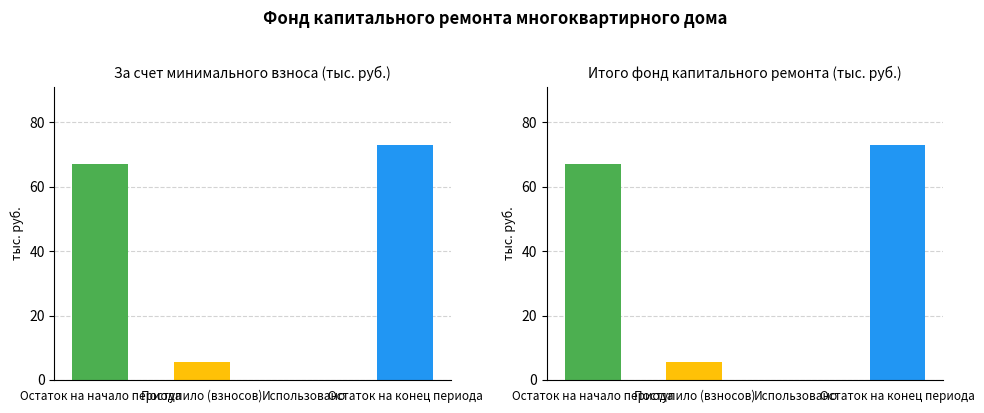

What is the value of the Итого bar at the 2nd from the left?

5.7